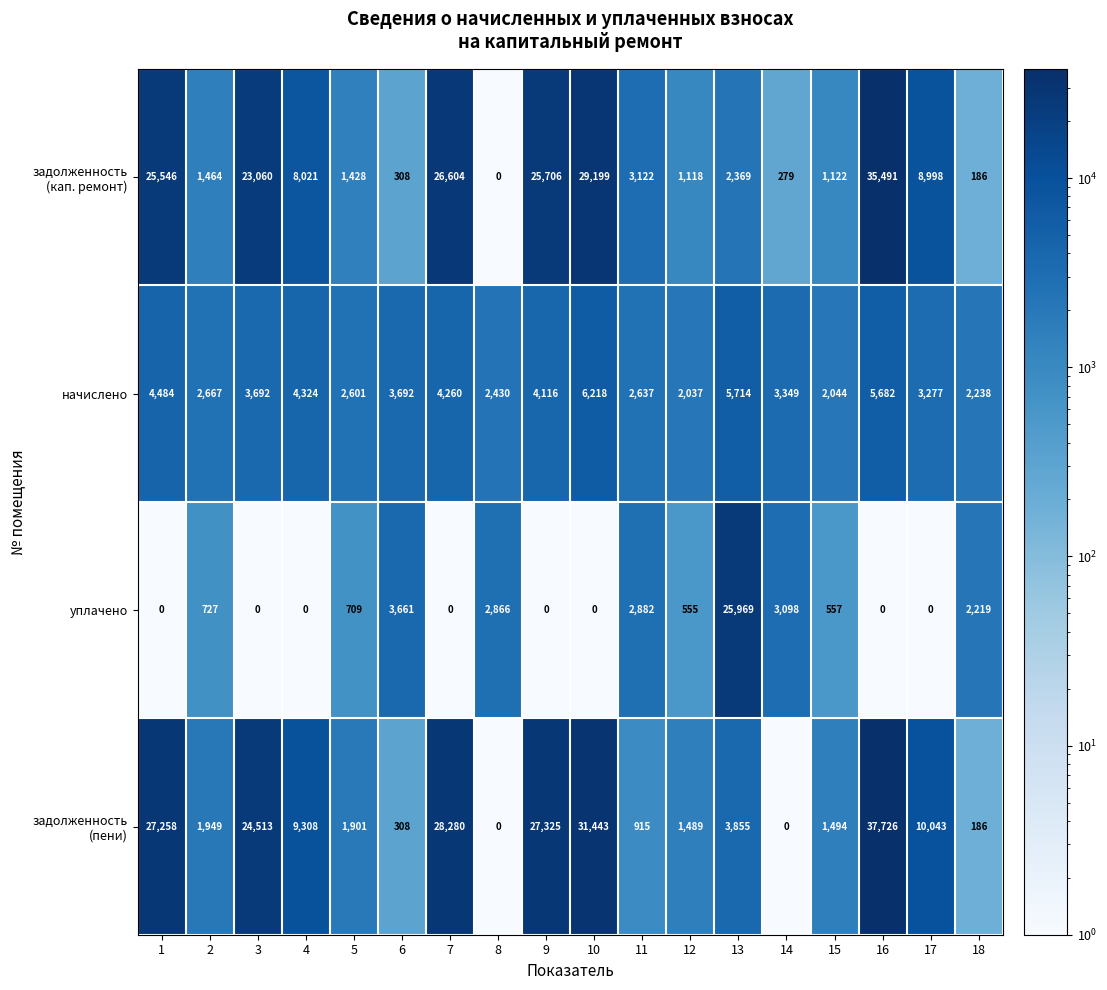

At how many categories does at least one series exceed 30361?

2